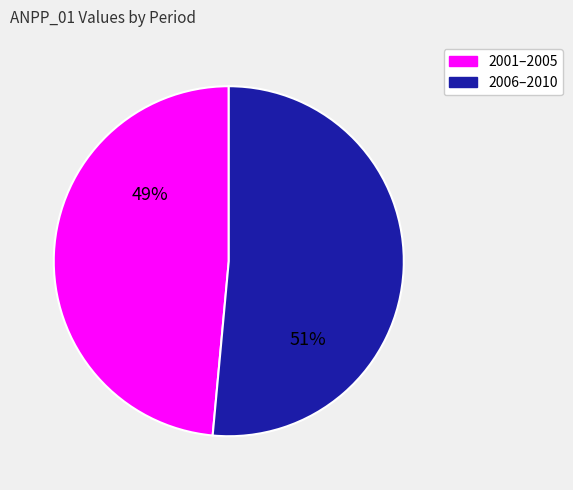

Does any single category account for the majority?

Yes